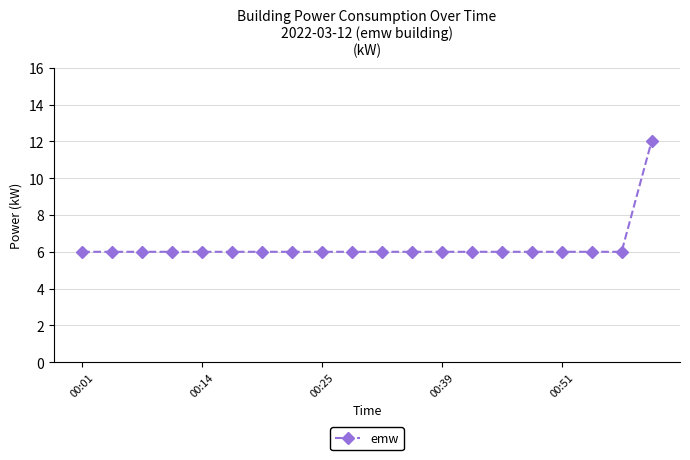

What is the value of the 17th point from the left?

6